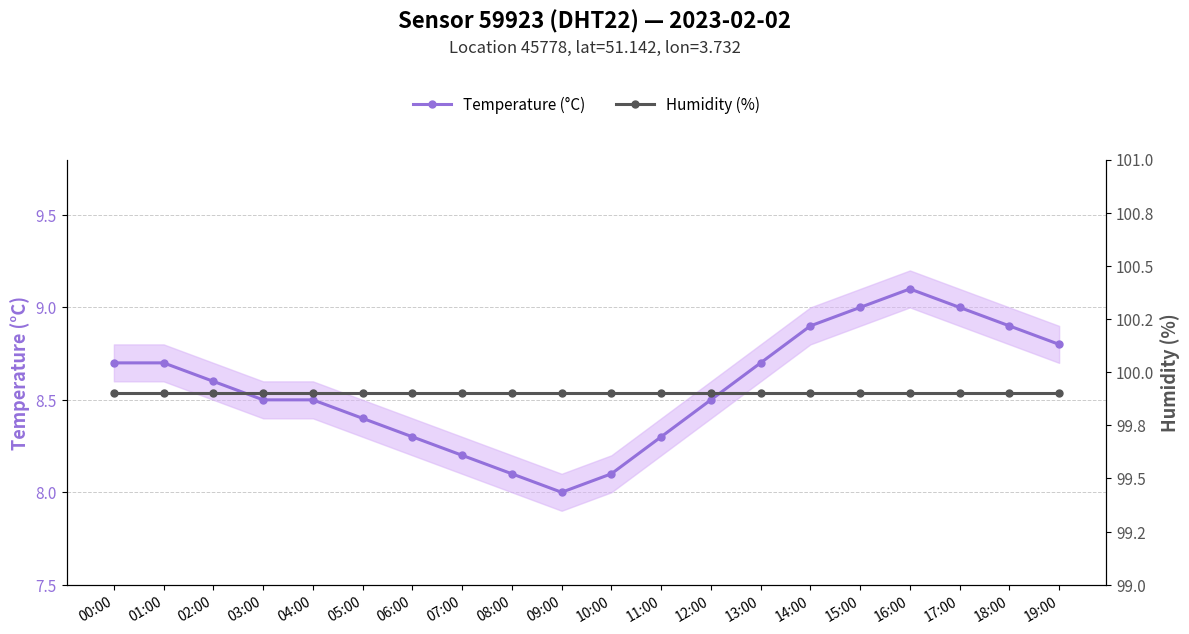

Does the chart have visible grid lines?

Yes